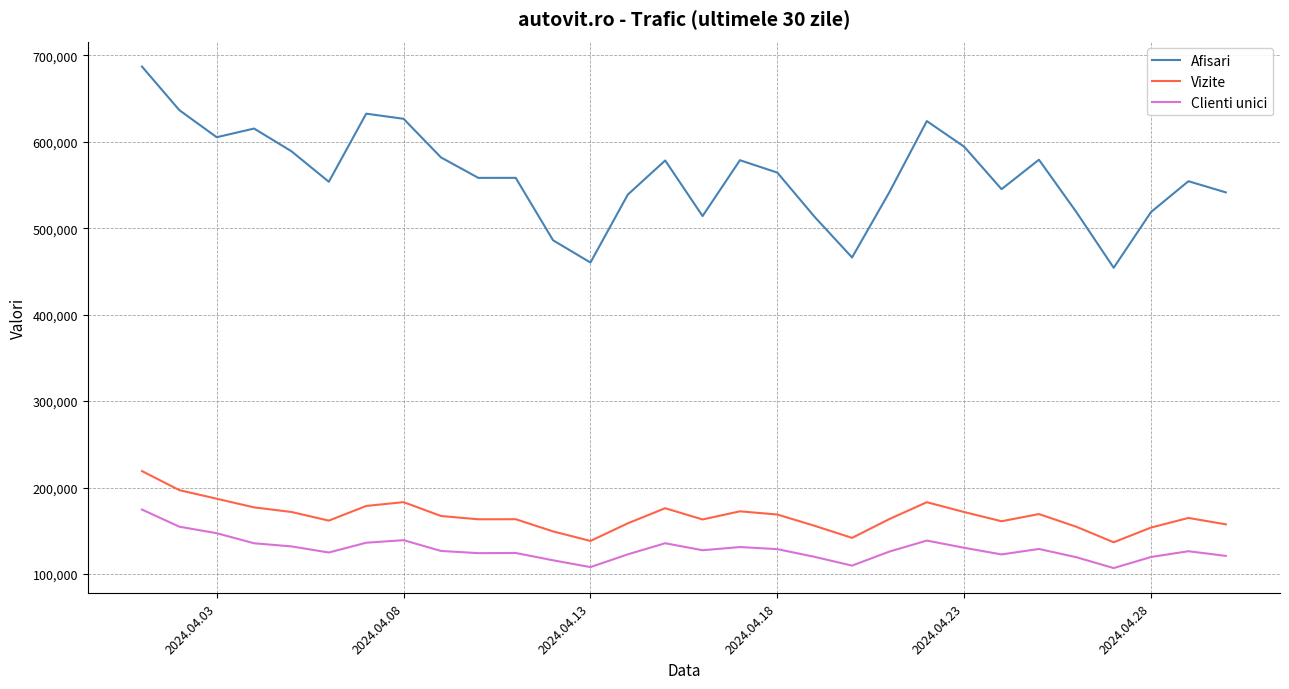

Which series has the largest range (max minus min)?

Afisari